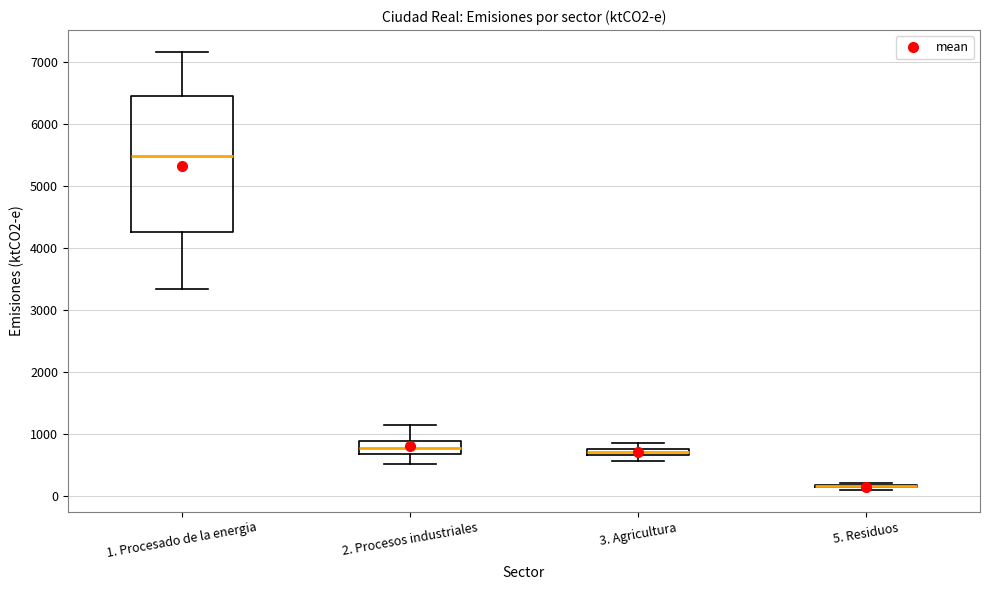

Which box is the tallest, from its lower edge to its upper edge?

1. Procesado de la energia